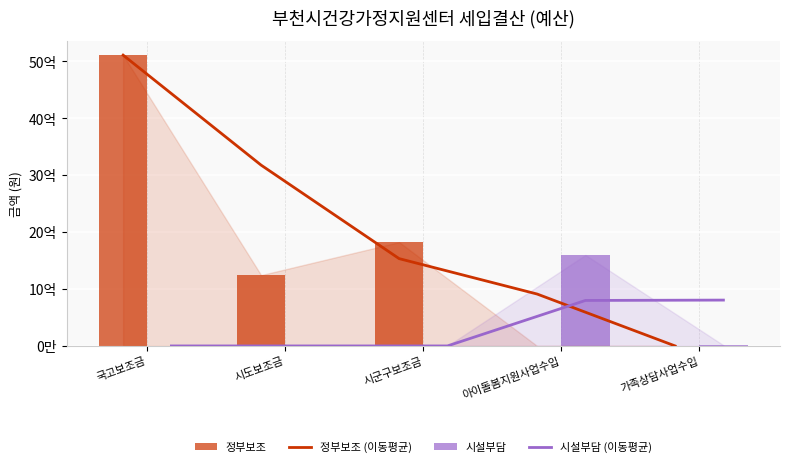

At which category is the sum across all series the highest?

국고보조금